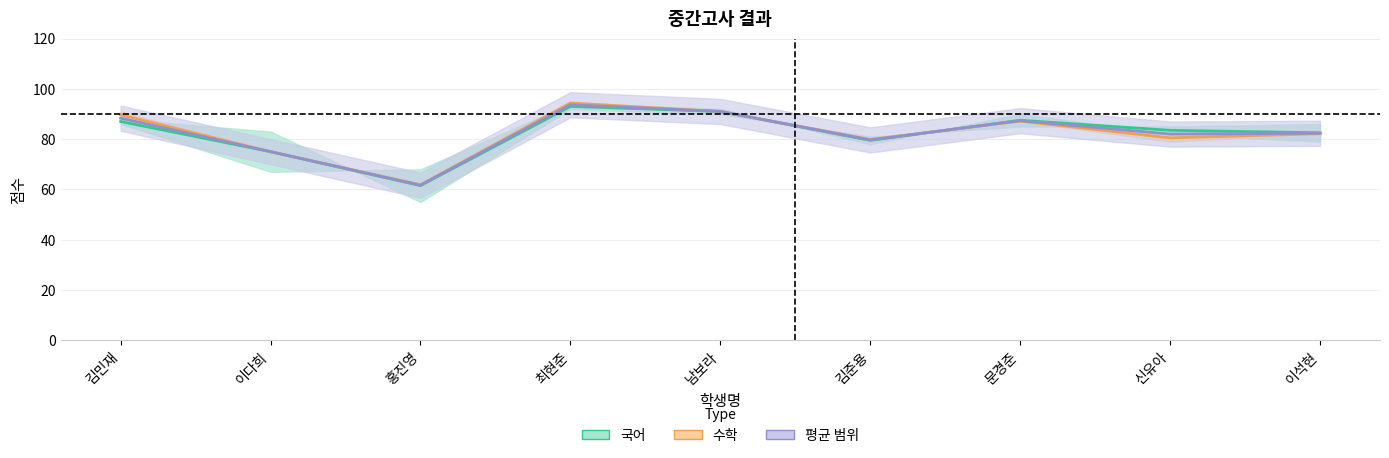

What is the label of the 8th point from the right?

이다희